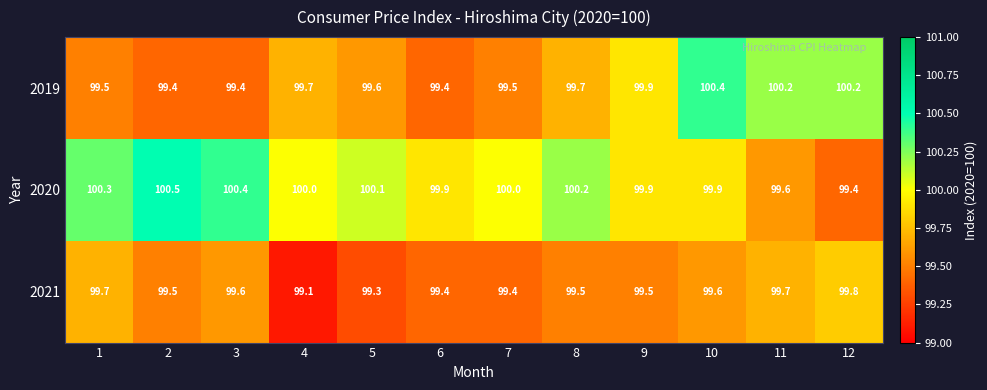

Count the number of categories in the chart.

12